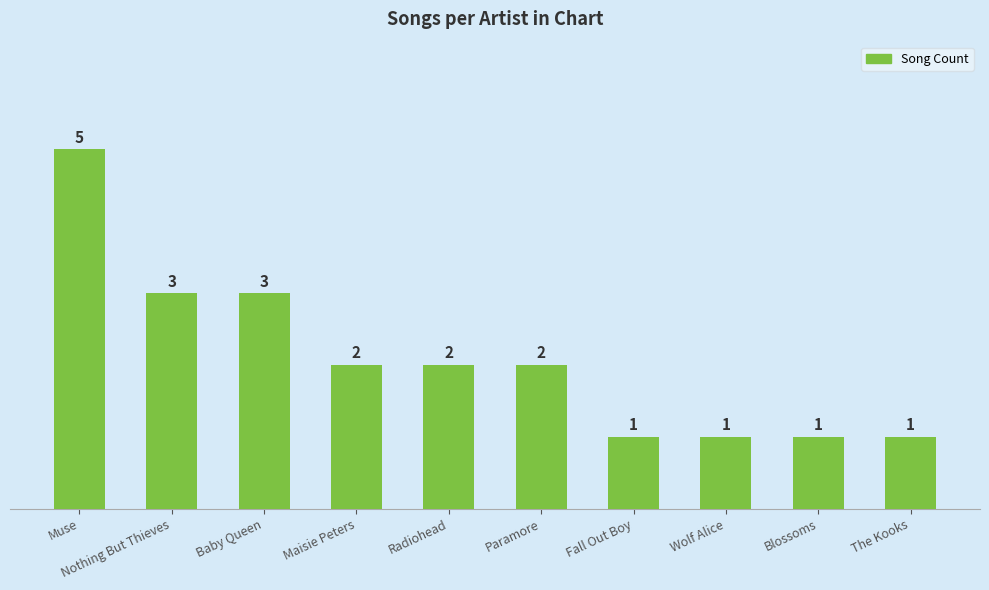

Where does the data first go above 2?

Muse